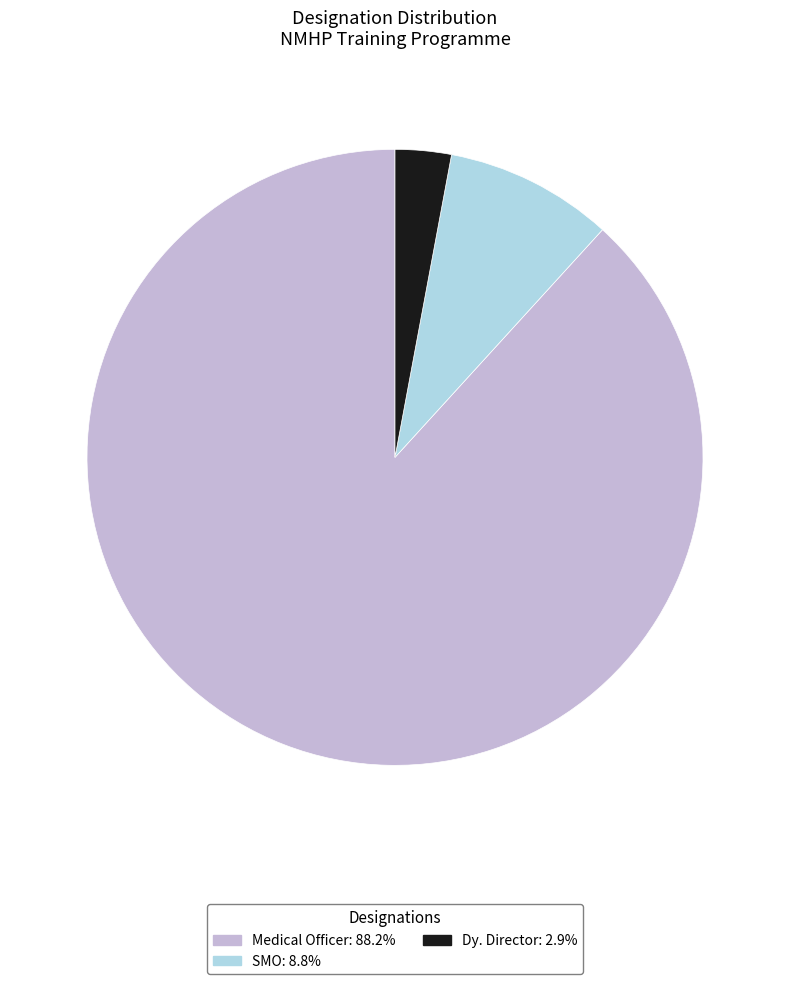

What is the ratio of the value at SMO to the value at Medical Officer?

0.1